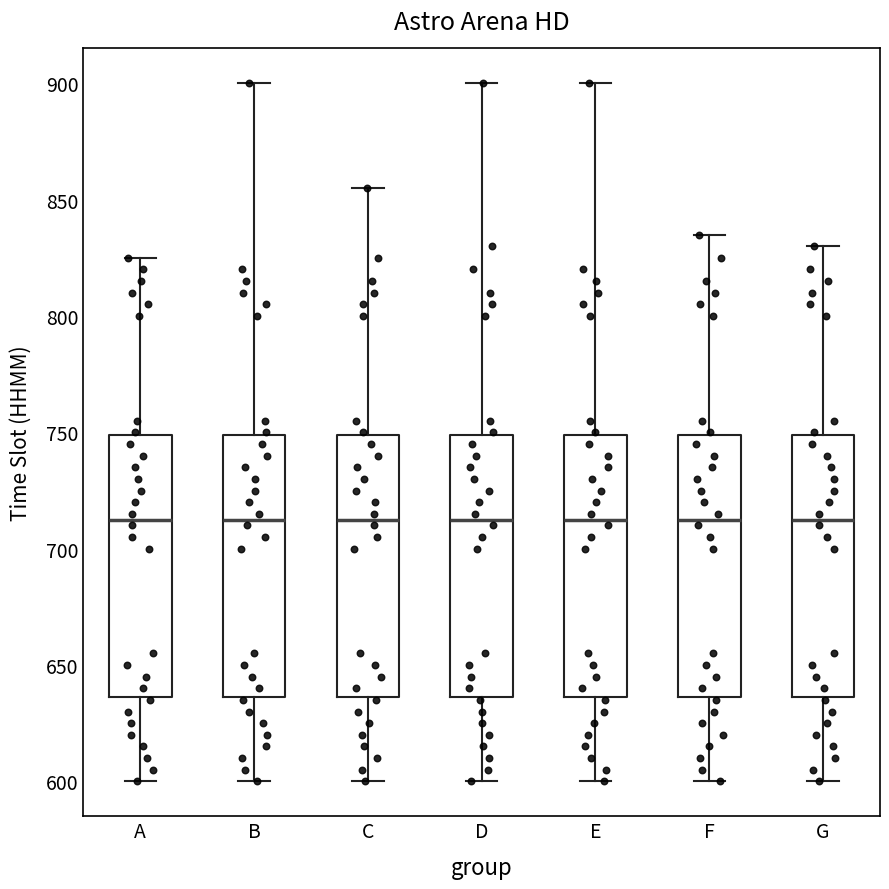

Reading left to right, transcribe this box plot: for each box, give where its median line is, the range the box spans, and where its two whiskers end, as read against the y-axis. The values are not printed on the chart, so give them approximately, as read against the axis.

A: median 715, box 635 to 750, whiskers 600 to 825
B: median 715, box 635 to 750, whiskers 600 to 900
C: median 715, box 635 to 750, whiskers 600 to 855
D: median 715, box 635 to 750, whiskers 600 to 900
E: median 715, box 635 to 750, whiskers 600 to 900
F: median 715, box 635 to 750, whiskers 600 to 835
G: median 715, box 635 to 750, whiskers 600 to 830